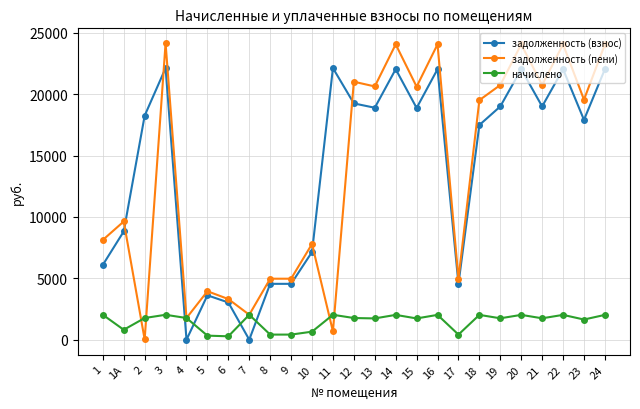

What is the greatest value displayed?

24152.0